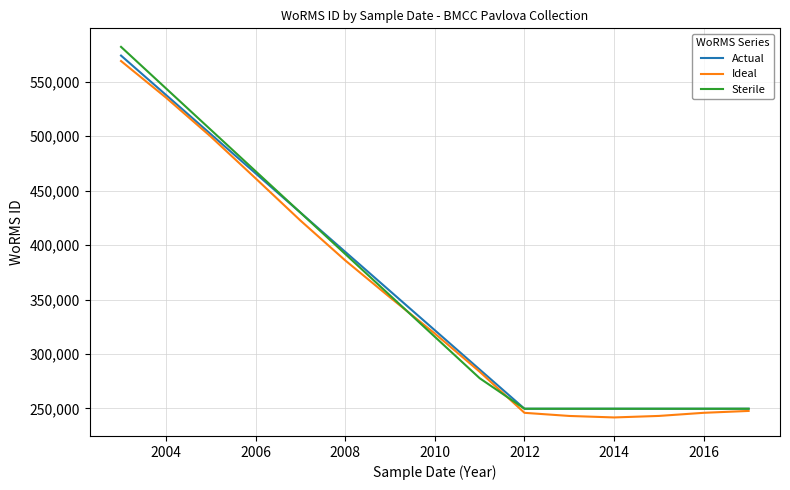

What is the minimum value for Ideal?

241731.0